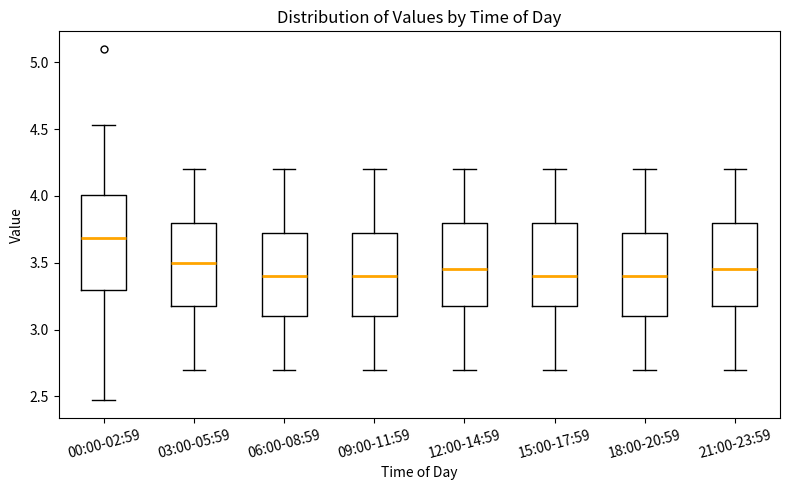

Comparing the boxes themselves (not the whiskers), which one is the tallest?

00:00-02:59